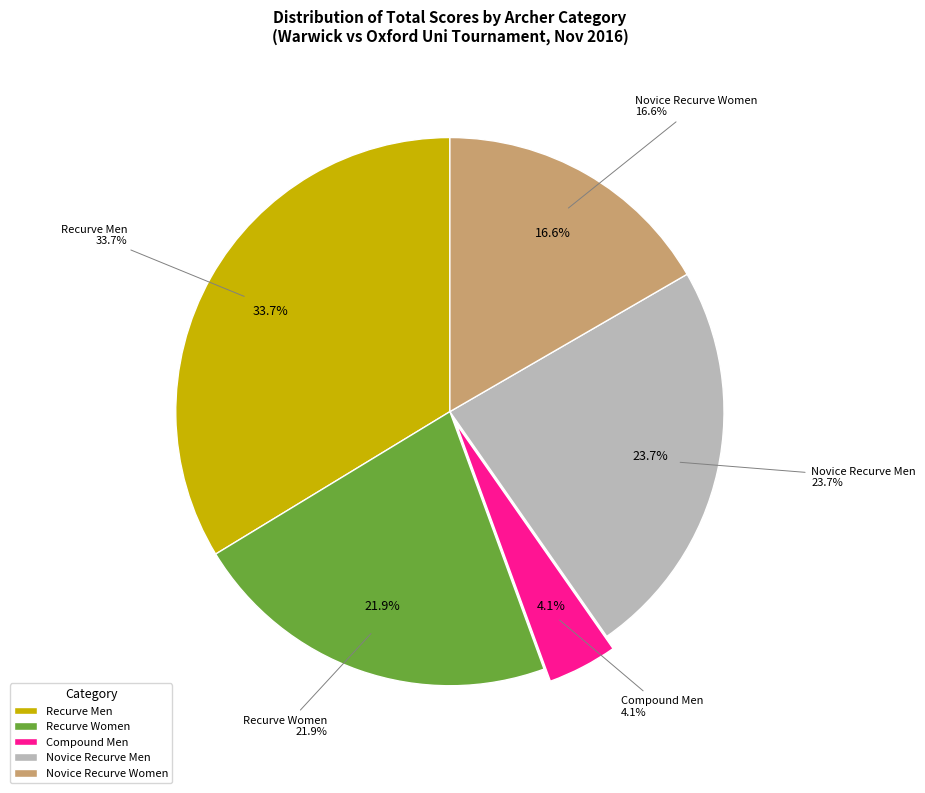

Is it true that 19 is 2% of the pie?

True